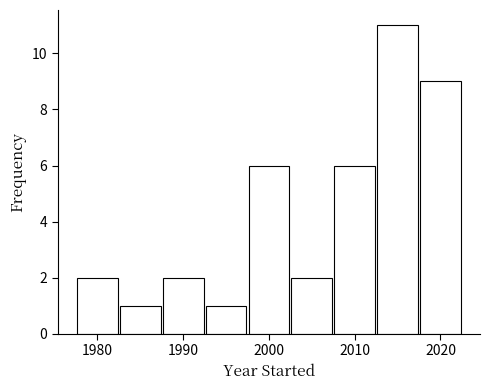

Over which range of the x-axis is the bar tallest?

2012.5 to 2017.5